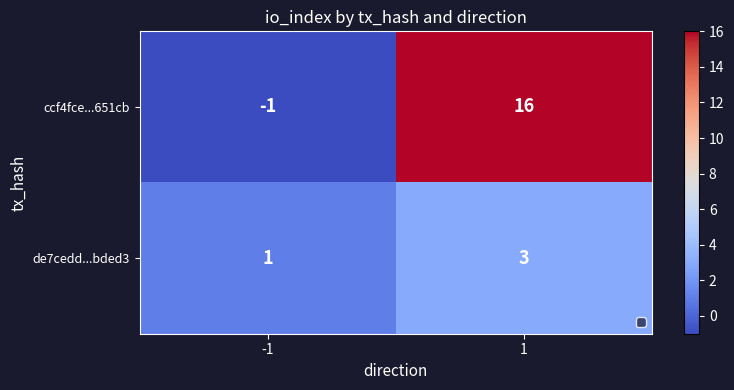

What is the difference between the ccf4fce...651cb values at -1 and 1?

17